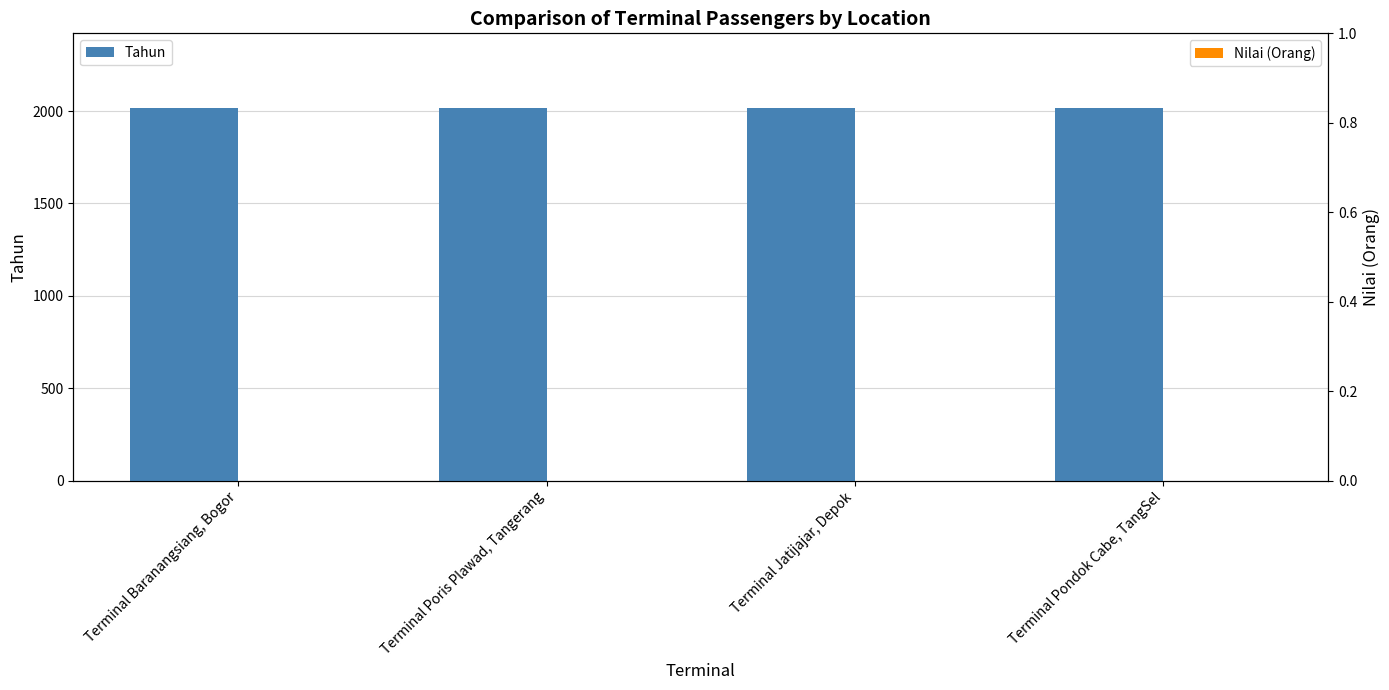

Reading right to left, transcribe all the data shown in this chart.

Tahun: Terminal Pondok Cabe, TangSel=2017	Terminal Jatijajar, Depok=2017	Terminal Poris Plawad, Tangerang=2017	Terminal Baranangsiang, Bogor=2017
Nilai (Orang): Terminal Pondok Cabe, TangSel=0	Terminal Jatijajar, Depok=0	Terminal Poris Plawad, Tangerang=0	Terminal Baranangsiang, Bogor=0